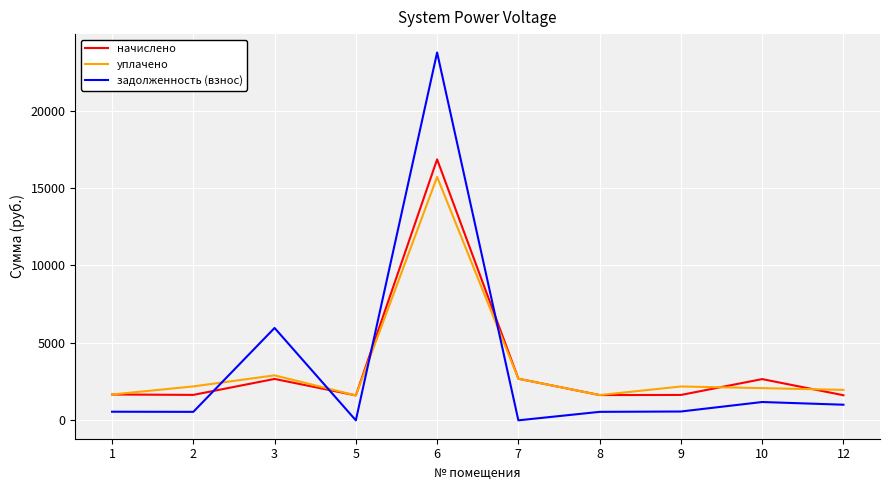

How many lines are shown in the chart?

3